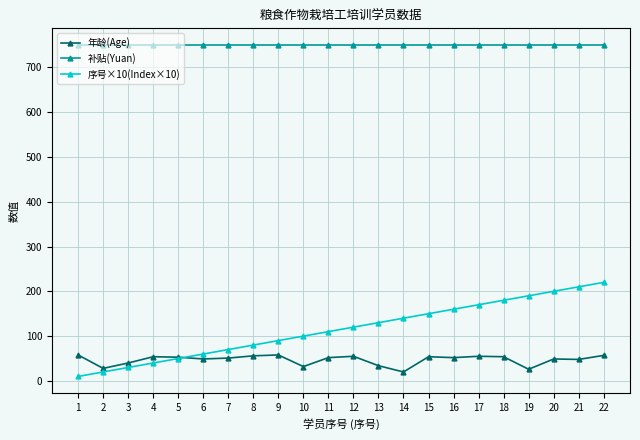

What is the total value across all series at 9?

898